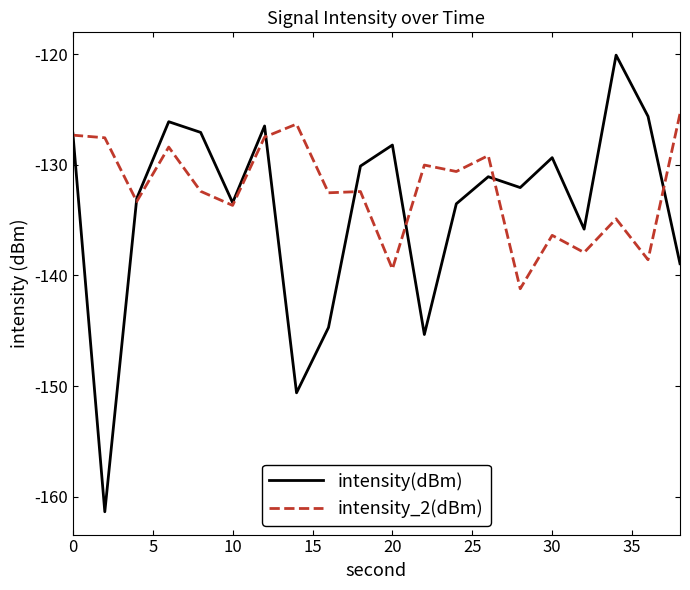

List the series in order of their peak value, highest first.

intensity(dBm), intensity_2(dBm)